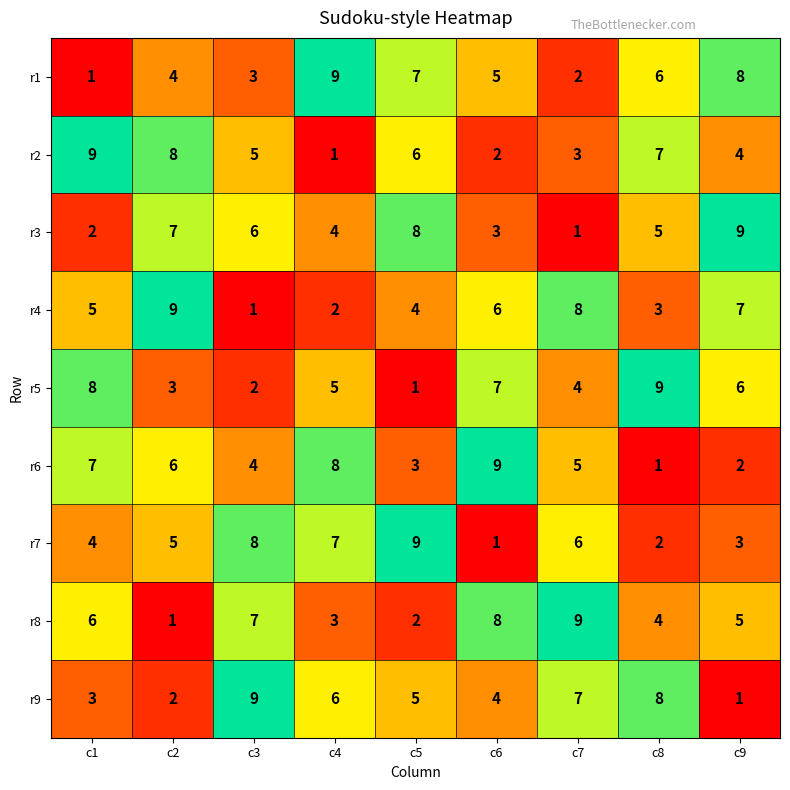

At which label is r3 closest to 5?

c8